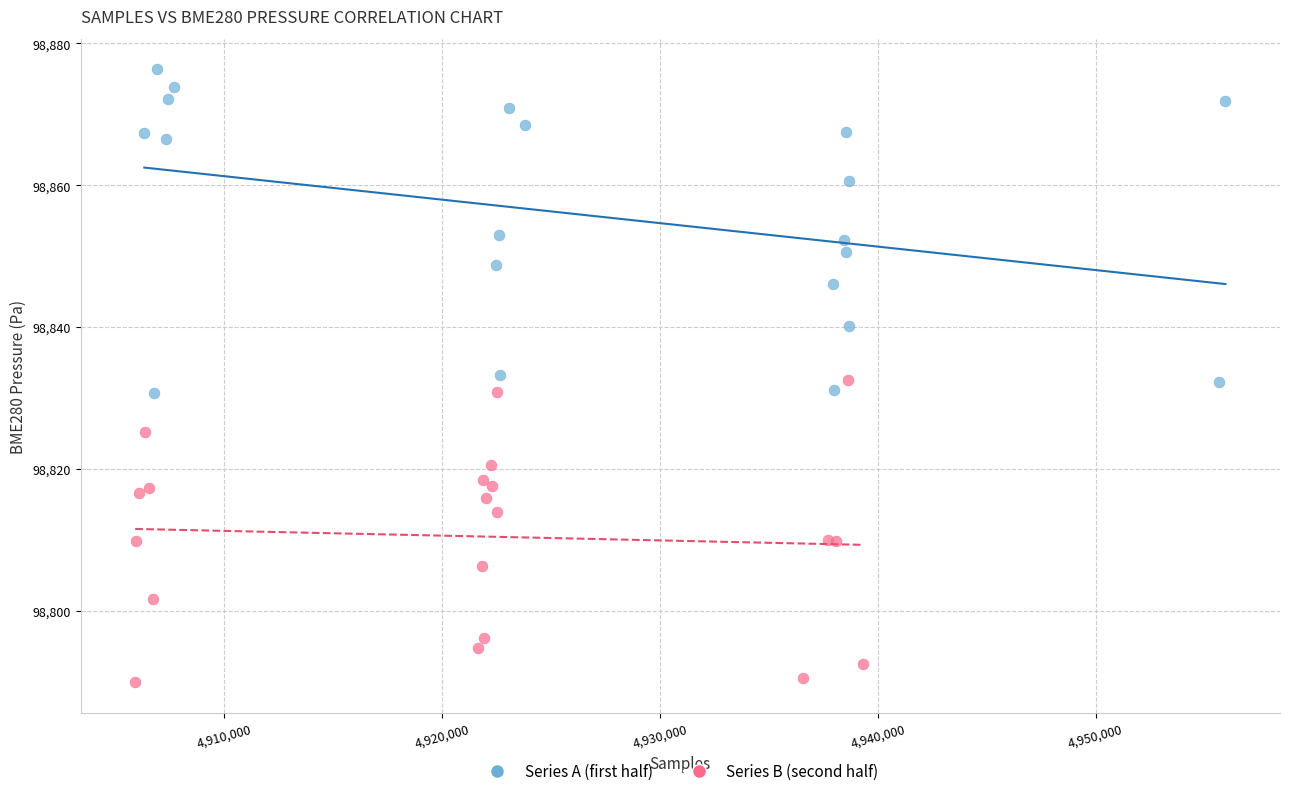

Which series reaches the maximum Y coordinate?

Series A (first half)